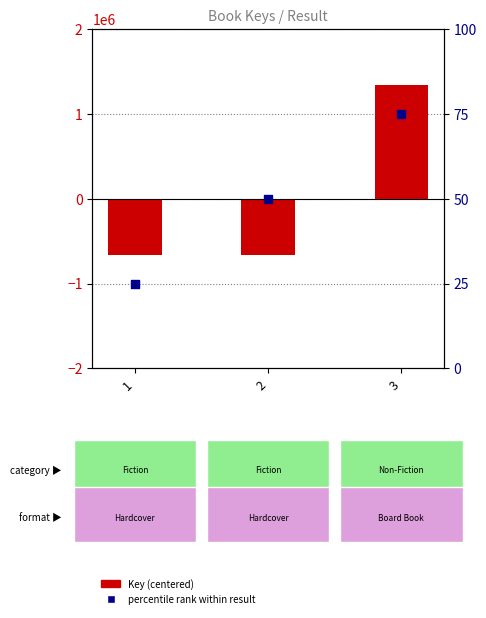

Which series contains the highest Y value?

Key (centered)